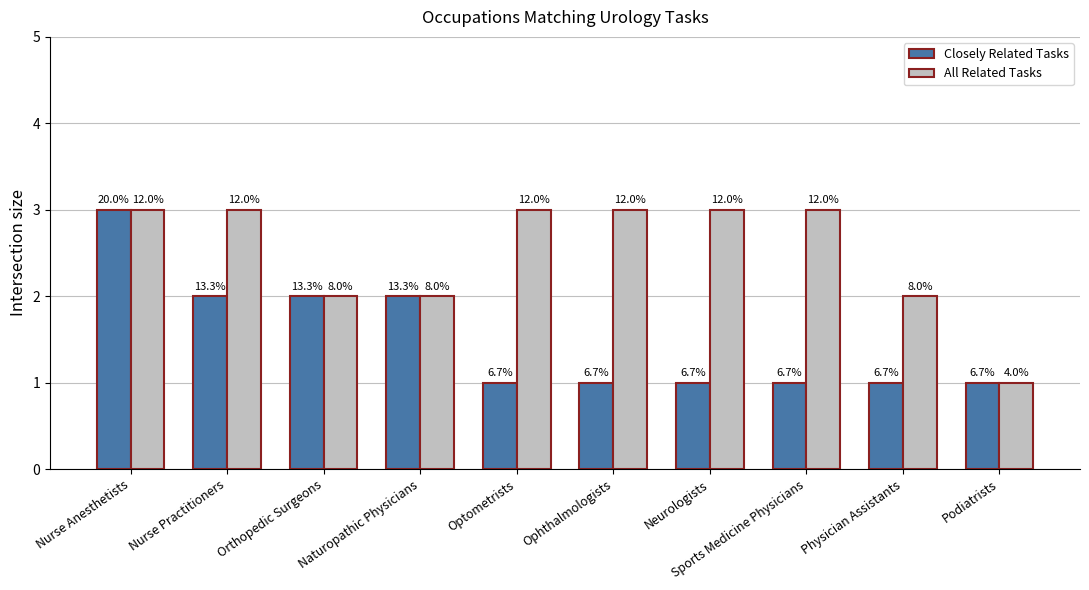

How many bars are there in total?

20